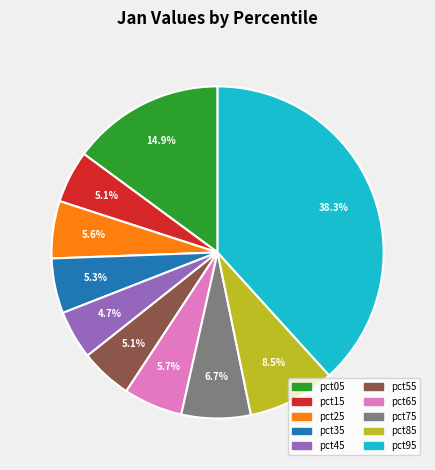

Which has a higher value, pct35 or pct85?

pct85